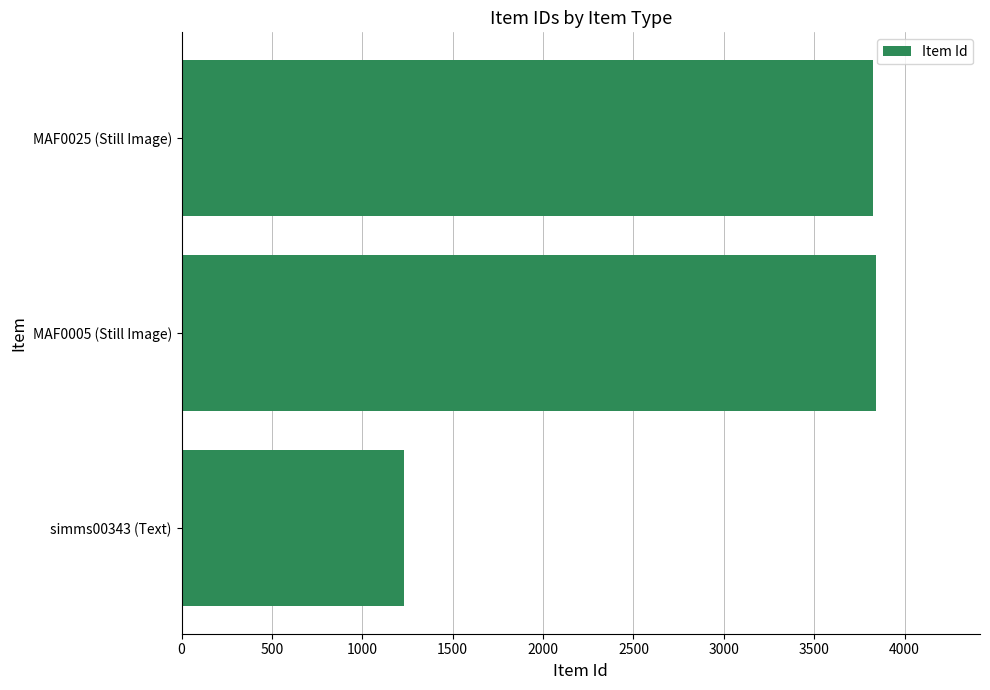

What is the sum of the values at simms00343 (Text) and MAF0005 (Still Image)?

5069